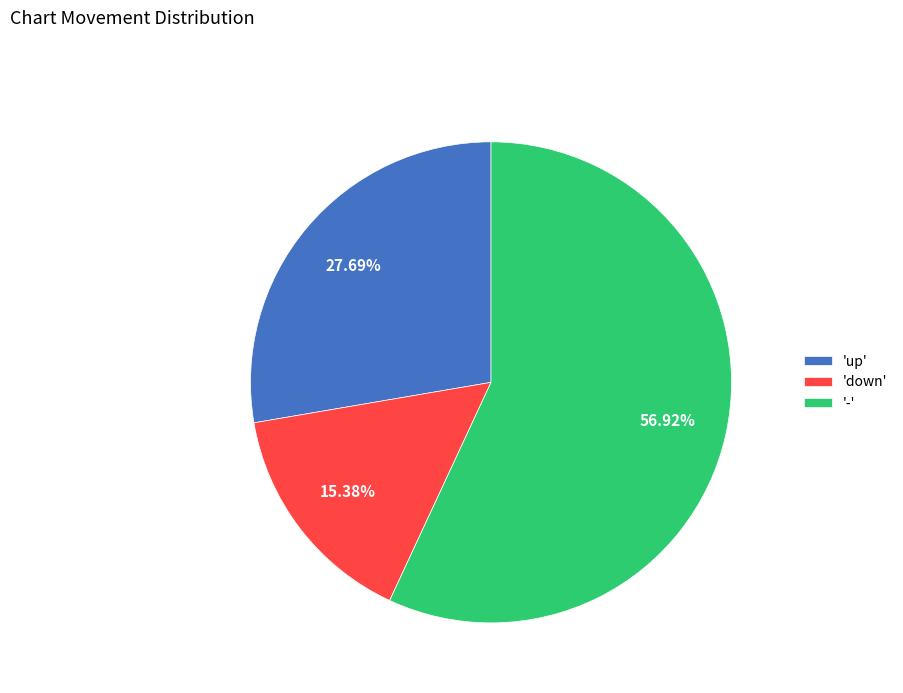

Rank the categories by value from lowest to highest.

'down', 'up', '-'